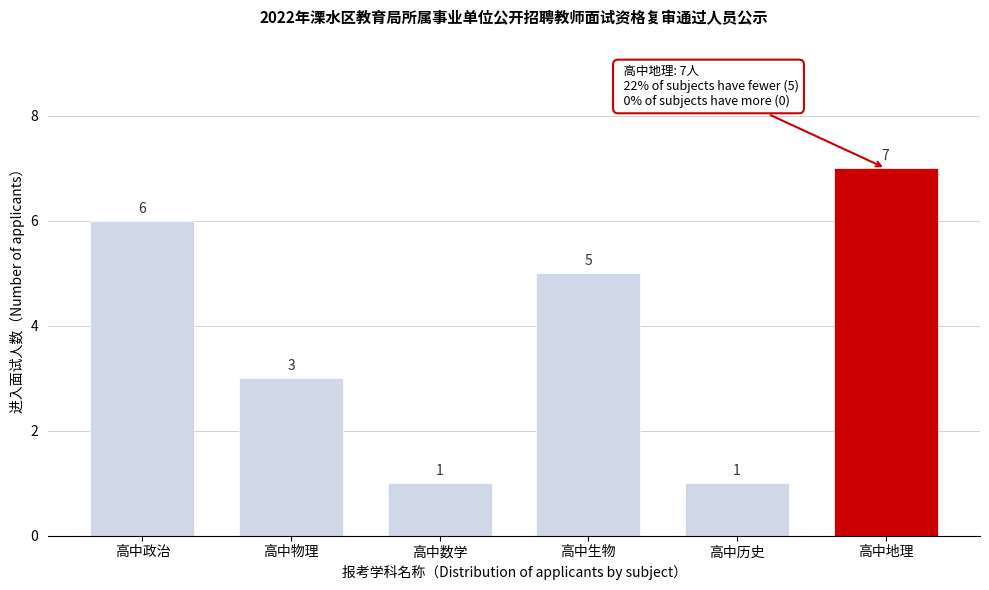

Reading left to right, transcribe all the data shown in this chart.

高中政治=6	高中物理=3	高中数学=1	高中生物=5	高中历史=1	高中地理=7